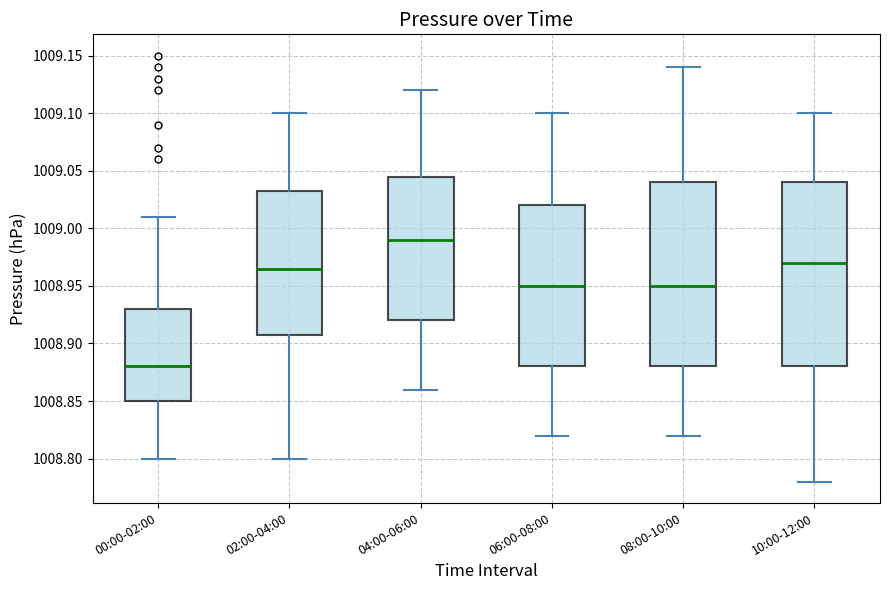

Where does the upper whisker of the box for 02:00-04:00 end on the y-axis? The values are not printed on the chart, so give them approximately, as read against the axis.

1009.100